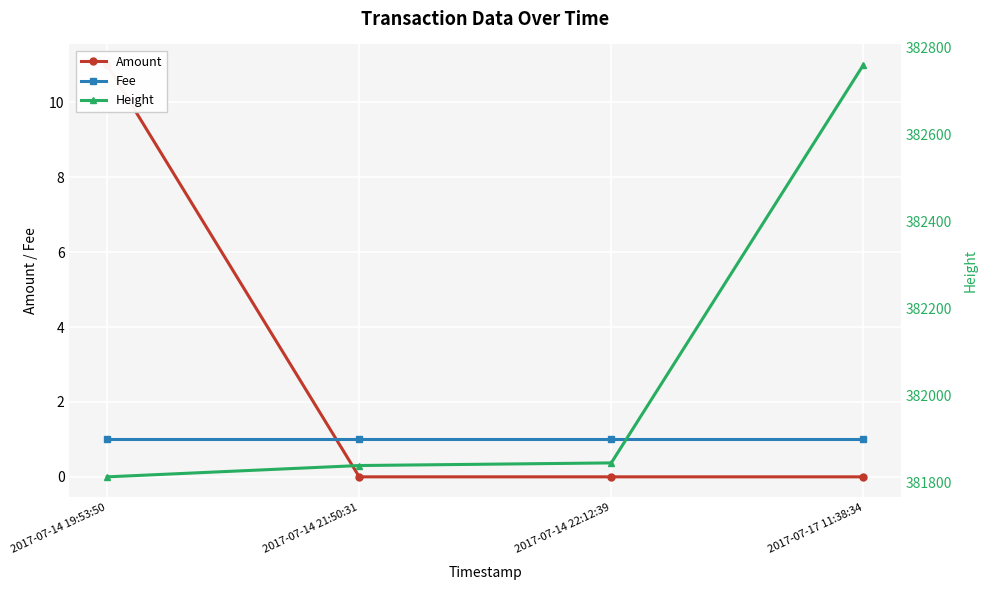

What is the total value across all series at 2017-07-17 11:38:34?

382761